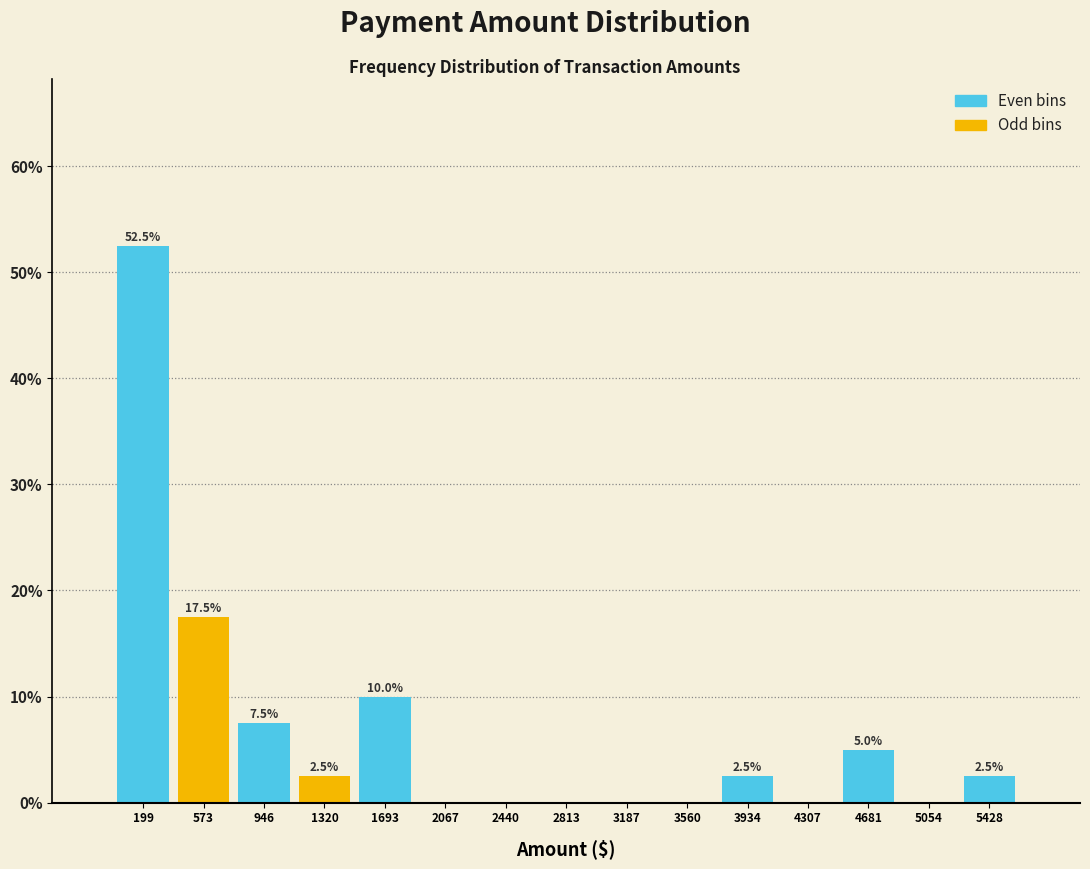

Which range on the x-axis has the tallest bar?

0 to 400